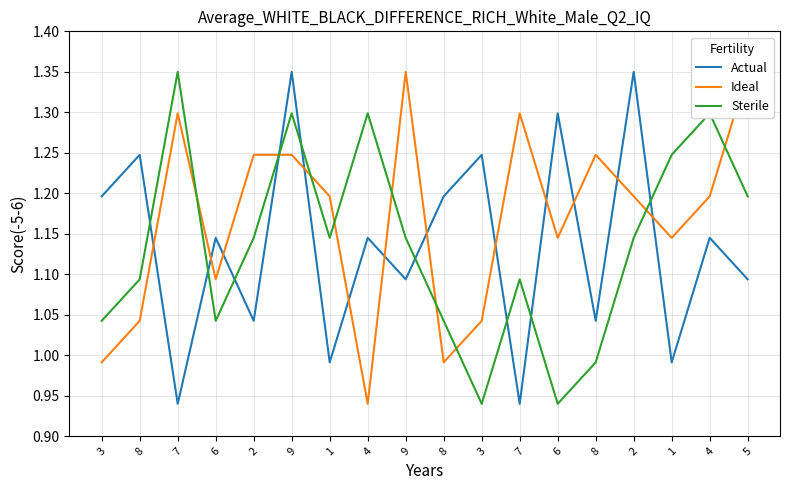

What is the label of the 4th point from the right?

2